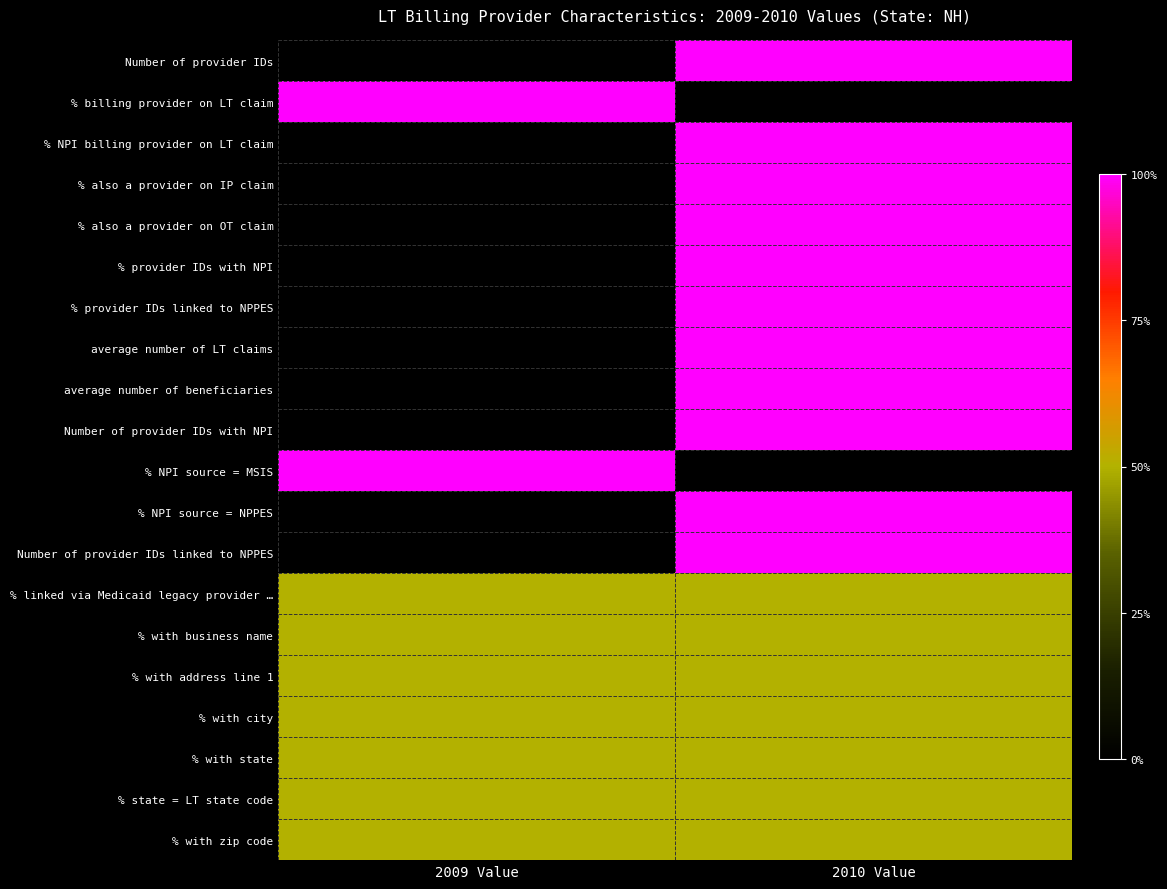

Which series has the widest spread of values?

Number of provider IDs